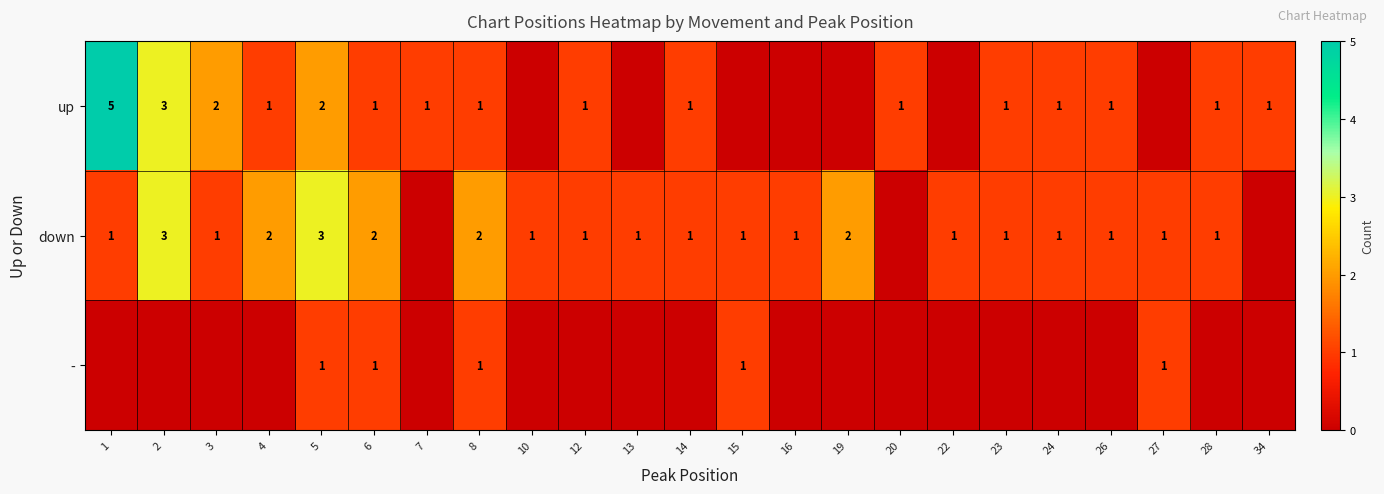

True or false: down has a value of 3 at 4.

False